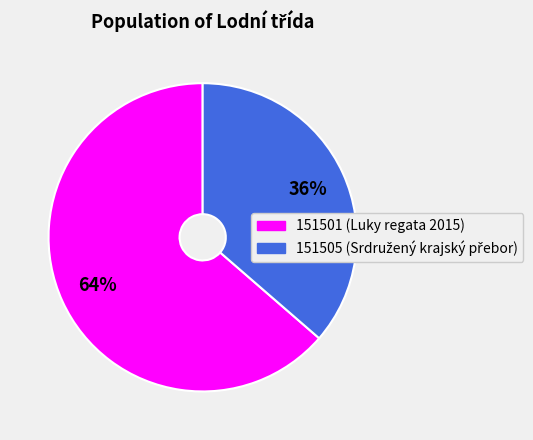

To the nearest percent, what is the combined percentage of 151501 and 151505?

100%